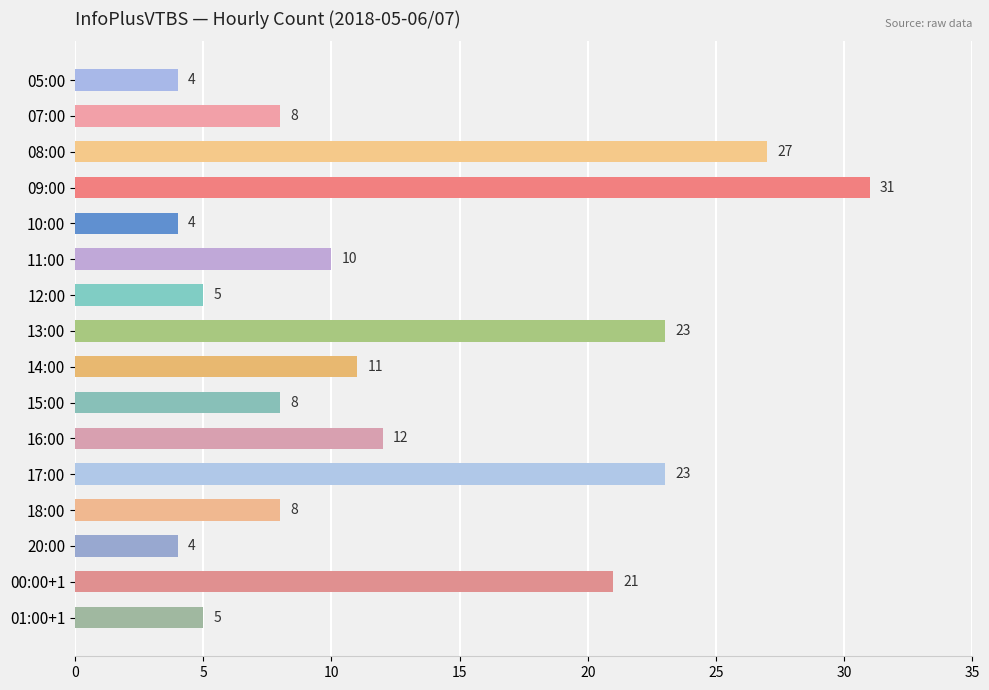

What is the label of the 8th bar from the top?

13:00